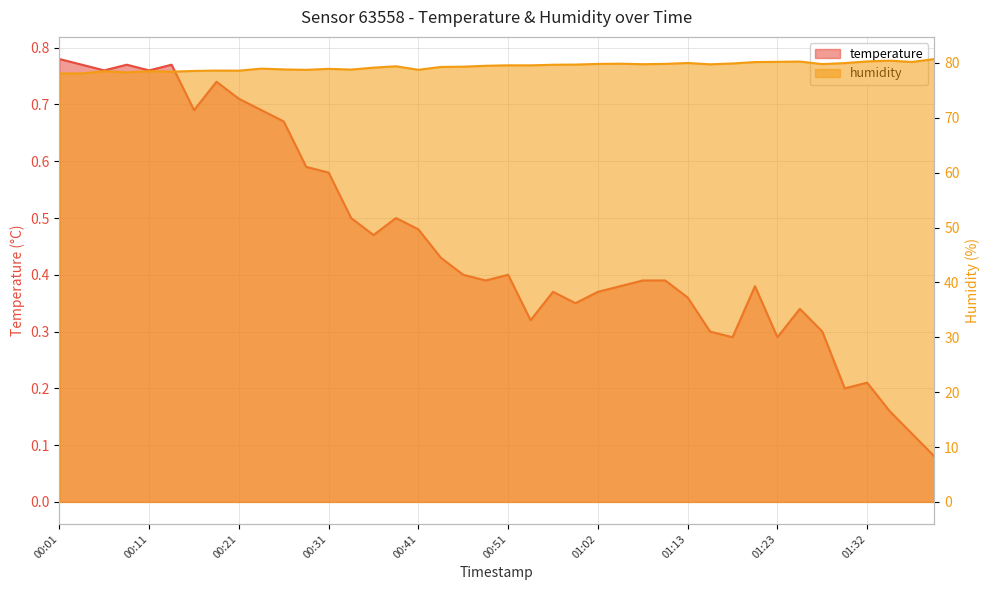

Where is the first local maximum for temperature?

00:09